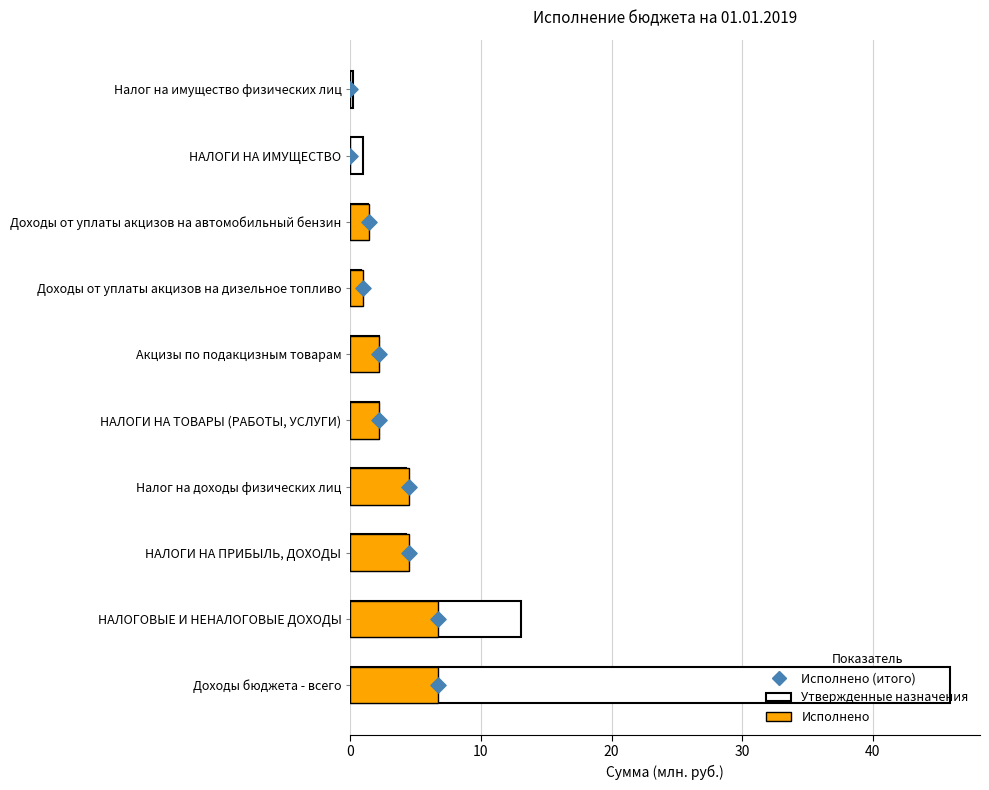

What are all the series names shown in the legend?

Утвержденные назначения, Исполнено, Исполнено (итого)